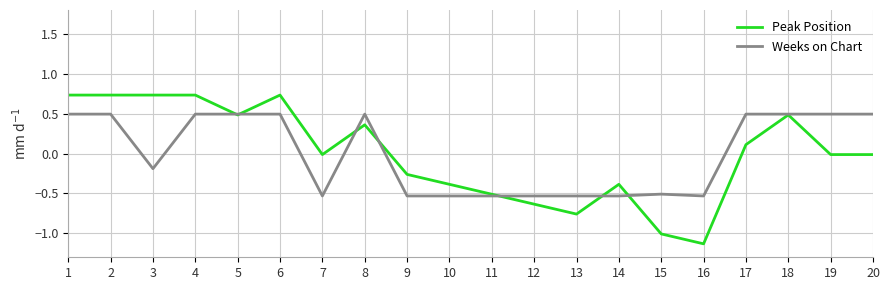

Which series changed the most between 3 and 15?

Peak Position